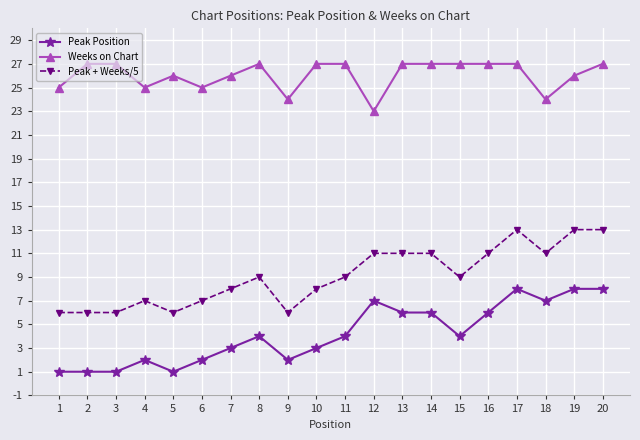

What is the total value across all series at 16?

44